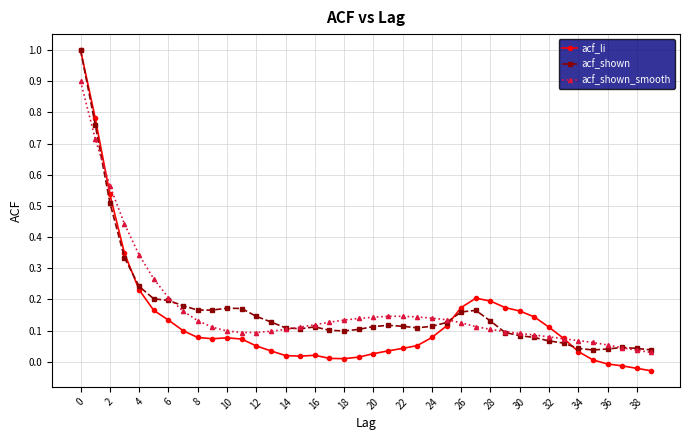

True or false: acf_shown_smooth and acf_shown intersect in this chart.

True